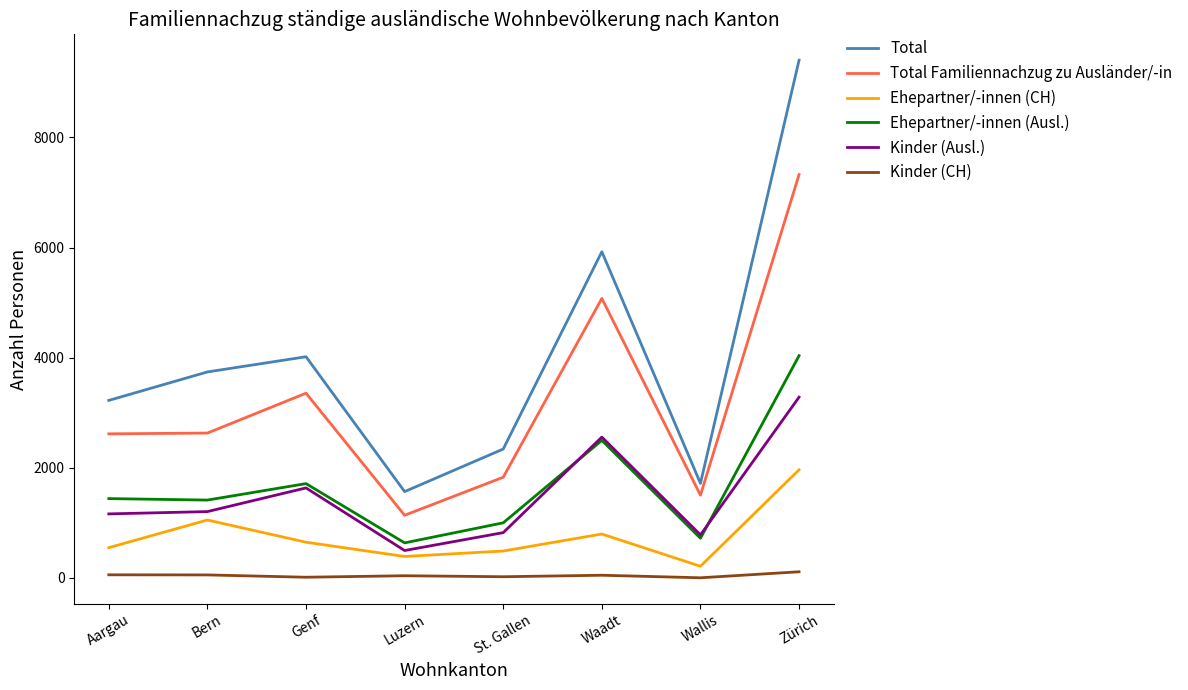

At how many categories does at least one series exceed 8857?

1